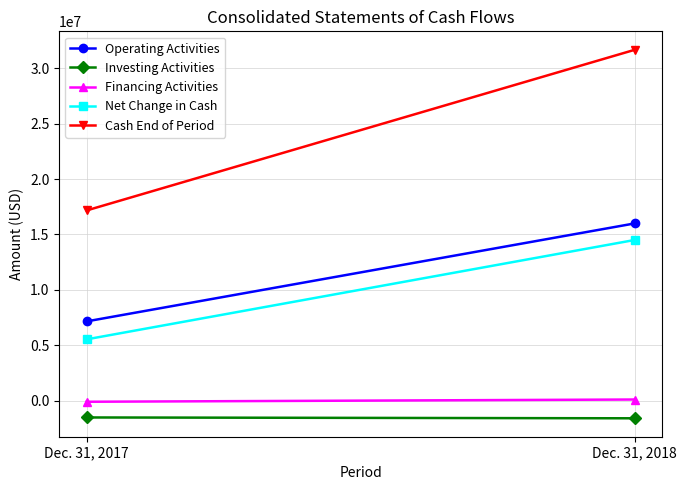

What is the difference between the Cash End of Period values at Dec. 31, 2017 and Dec. 31, 2018?

14500984